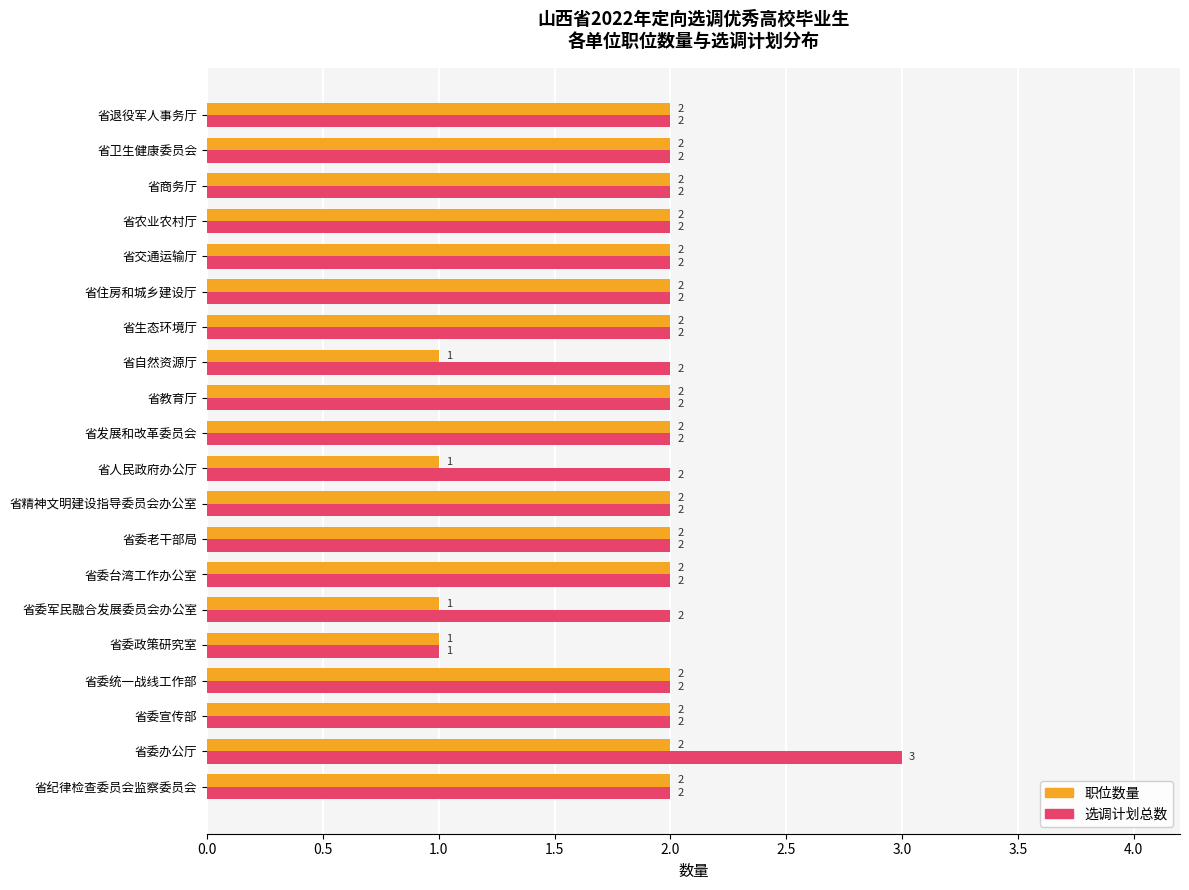

What are all the series names shown in the legend?

职位数量, 选调计划总数